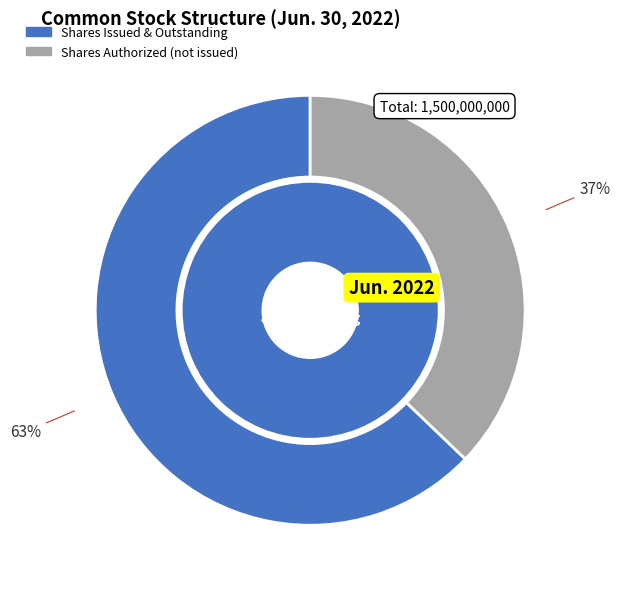

Approximately how many times larger is the value at Common stock, shares issued compared to Common Stock, shares authorized?

0.6